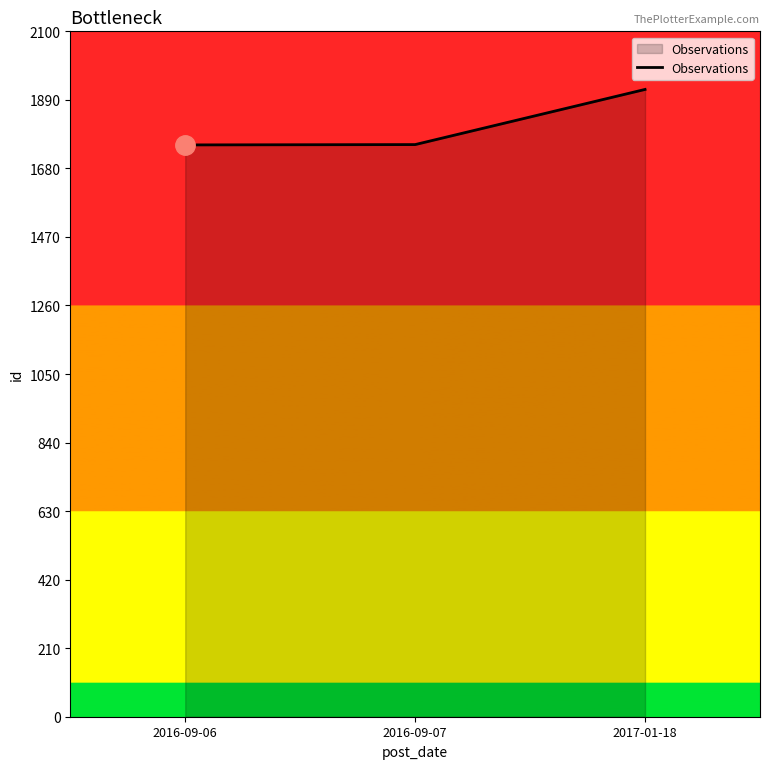

What is the average value?

1809